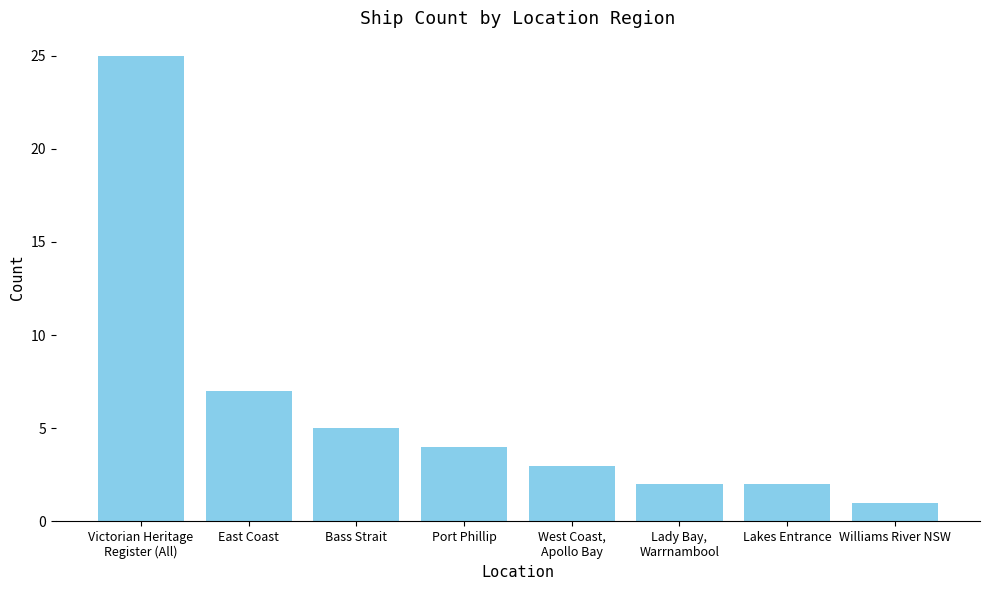

Reading left to right, extract all data points from this chart.

25	7	5	4	3	2	2	1